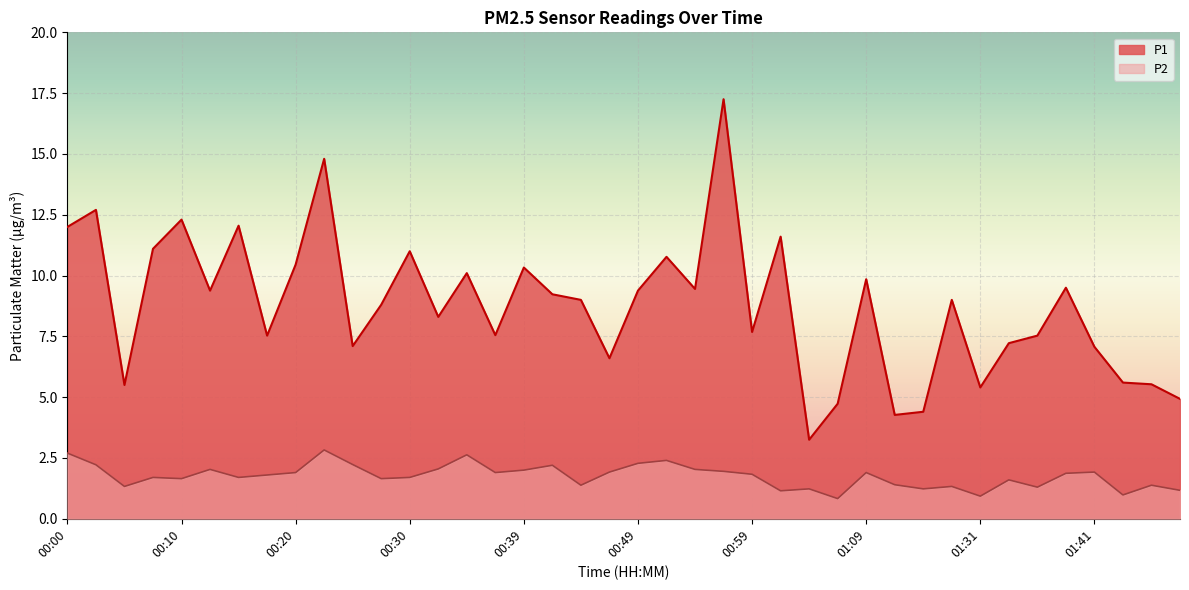

Which series has the largest total across all categories?

P1